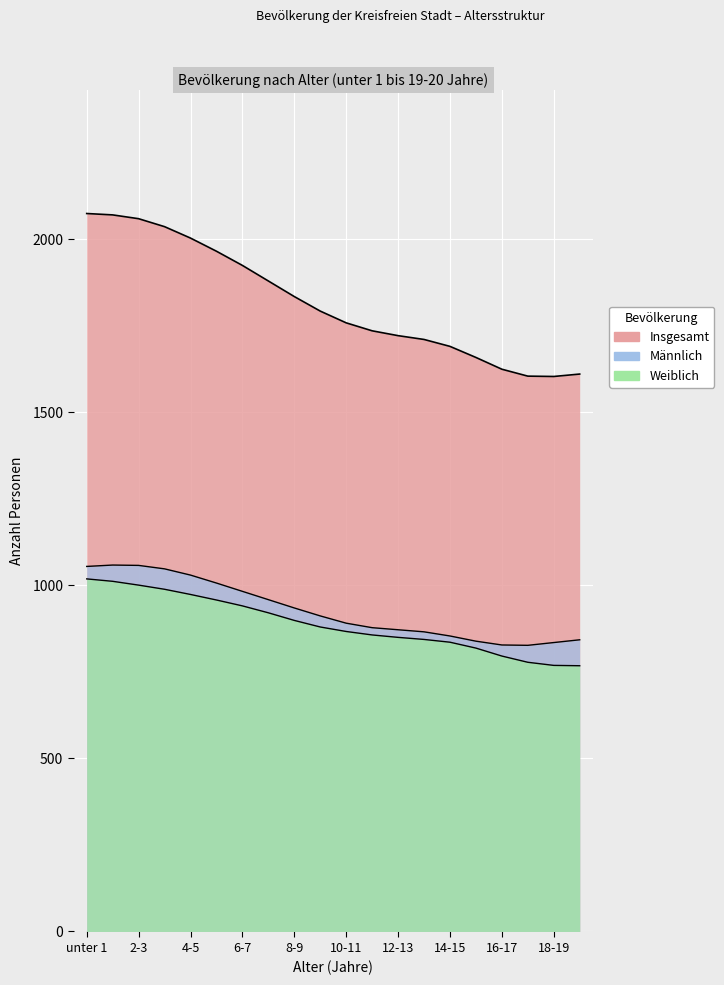

List the labels in order of Männlich value, largest first.

2-3, 1-2, 3-4, 4-5, unter 1, 6-7, 5-6, 8-9, 9-10, 7-8, 12-13, 10-11, 13-14, 19-20, 15-16, 14-15, 11-12, 18-19, 17-18, 16-17